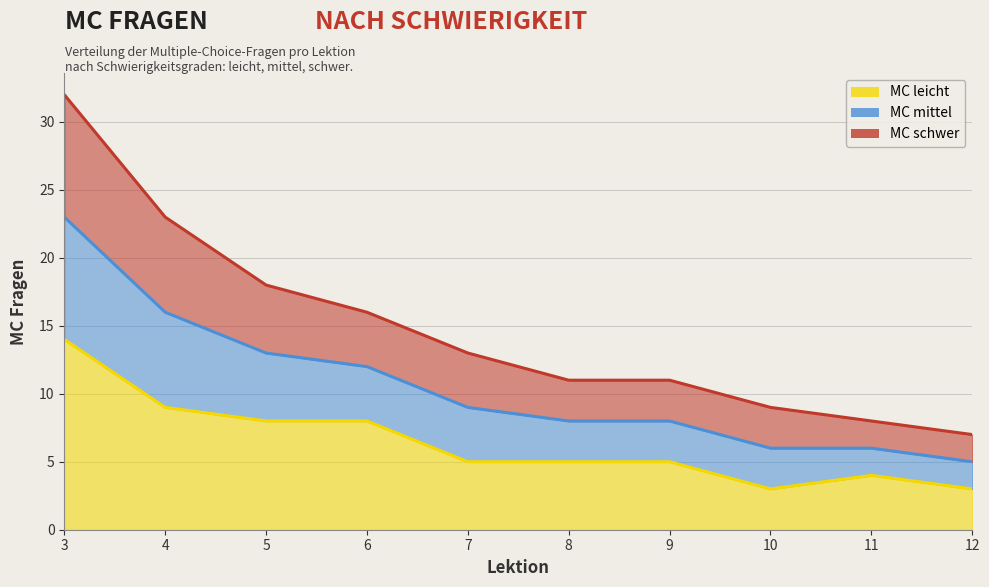

What is the sum of all MC leicht values?

64